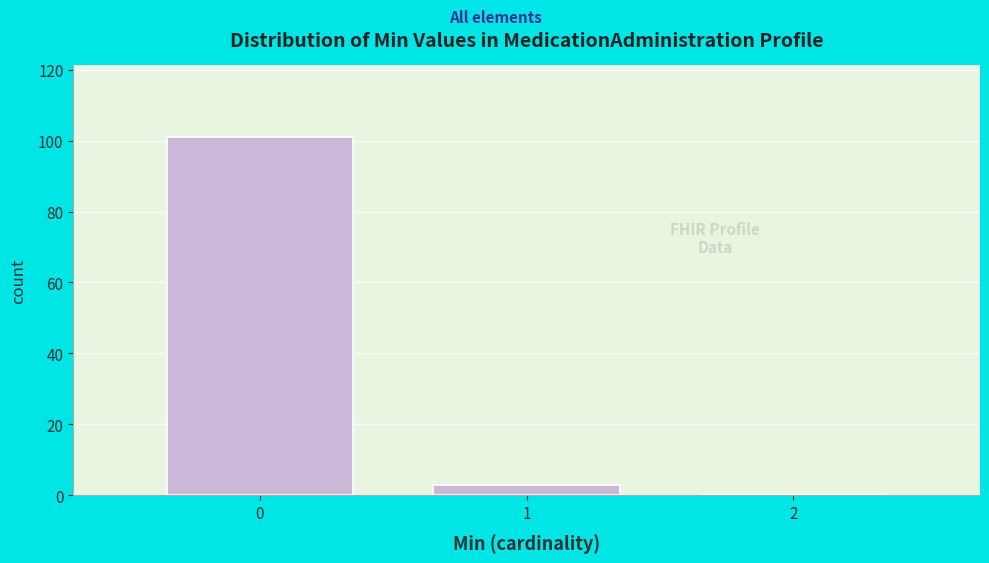

Which range on the x-axis has the tallest bar?

-0.5 to 0.5